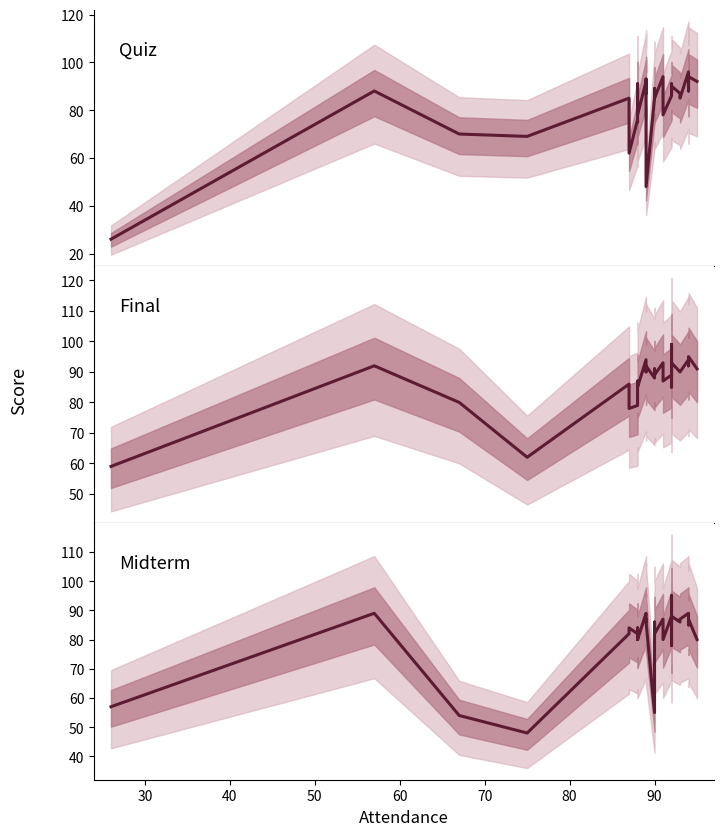

Rank the series at 30 from highest to lowest value.

Final, Midterm, Quiz